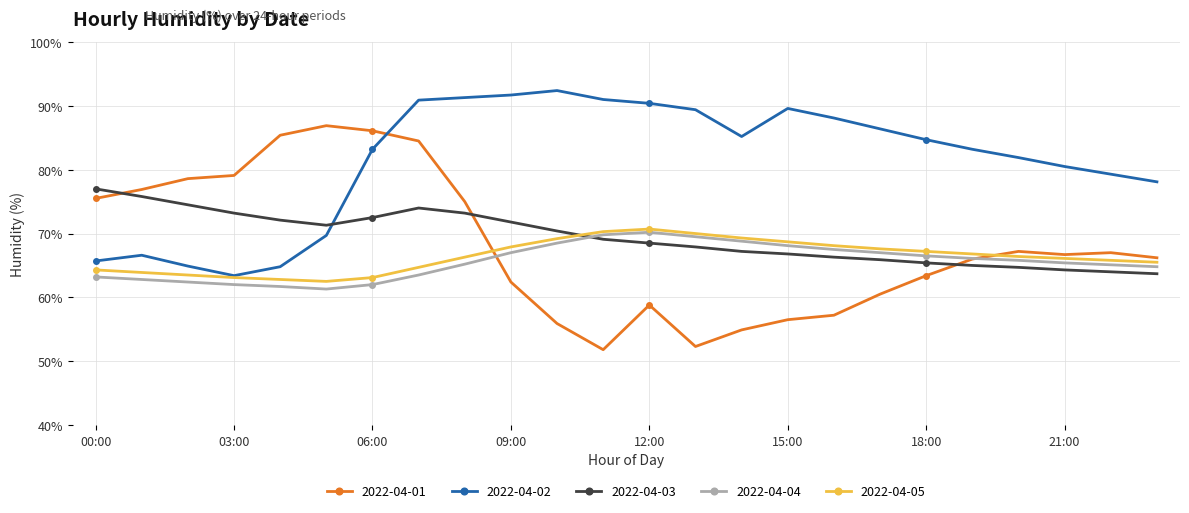

How many series are shown in this chart?

5